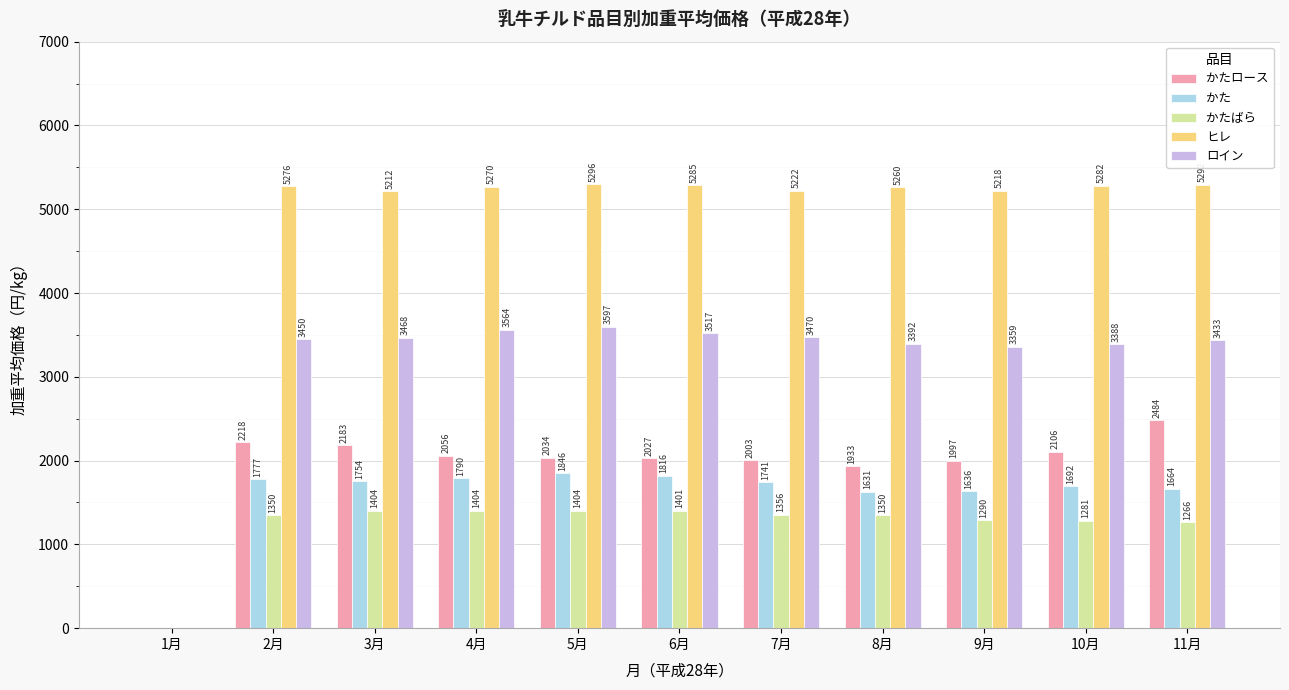

What is the difference between the ロイン values at 11月 and 1月?

3433.4